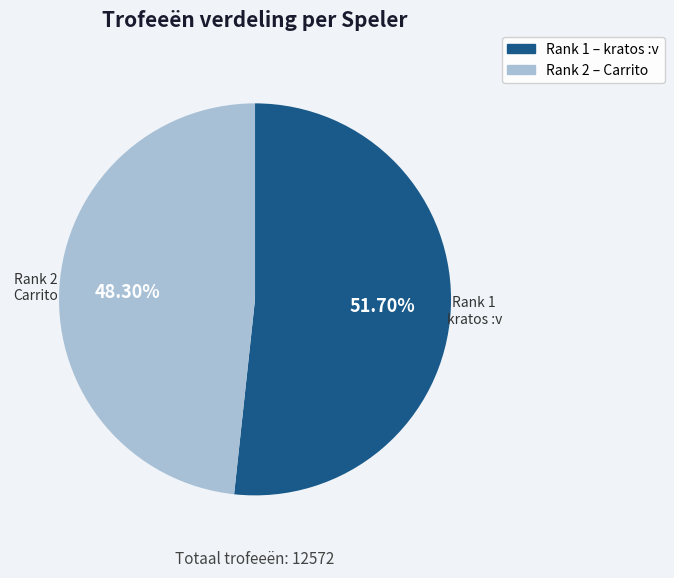

Rank the categories by value from highest to lowest.

kratos :v, Carrito